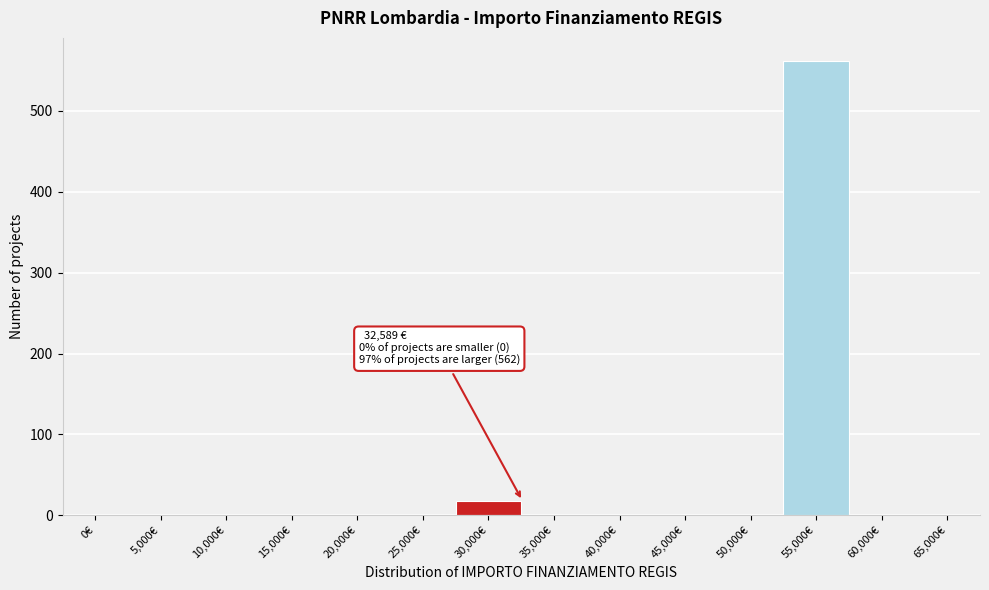

Reading left to right, list all the values displayed in this chart.

0€=0	5,000€=0	10,000€=0	15,000€=0	20,000€=0	25,000€=0	30,000€=18	35,000€=0	40,000€=0	45,000€=0	50,000€=0	55,000€=562	60,000€=0	65,000€=0